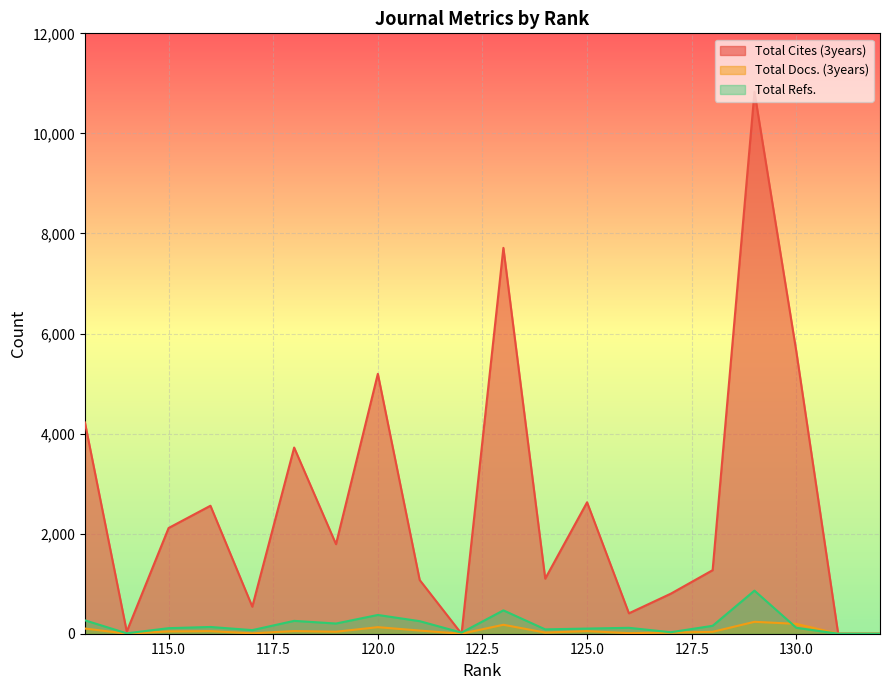

At which label is Total Docs. (3years) closest to 119?

120